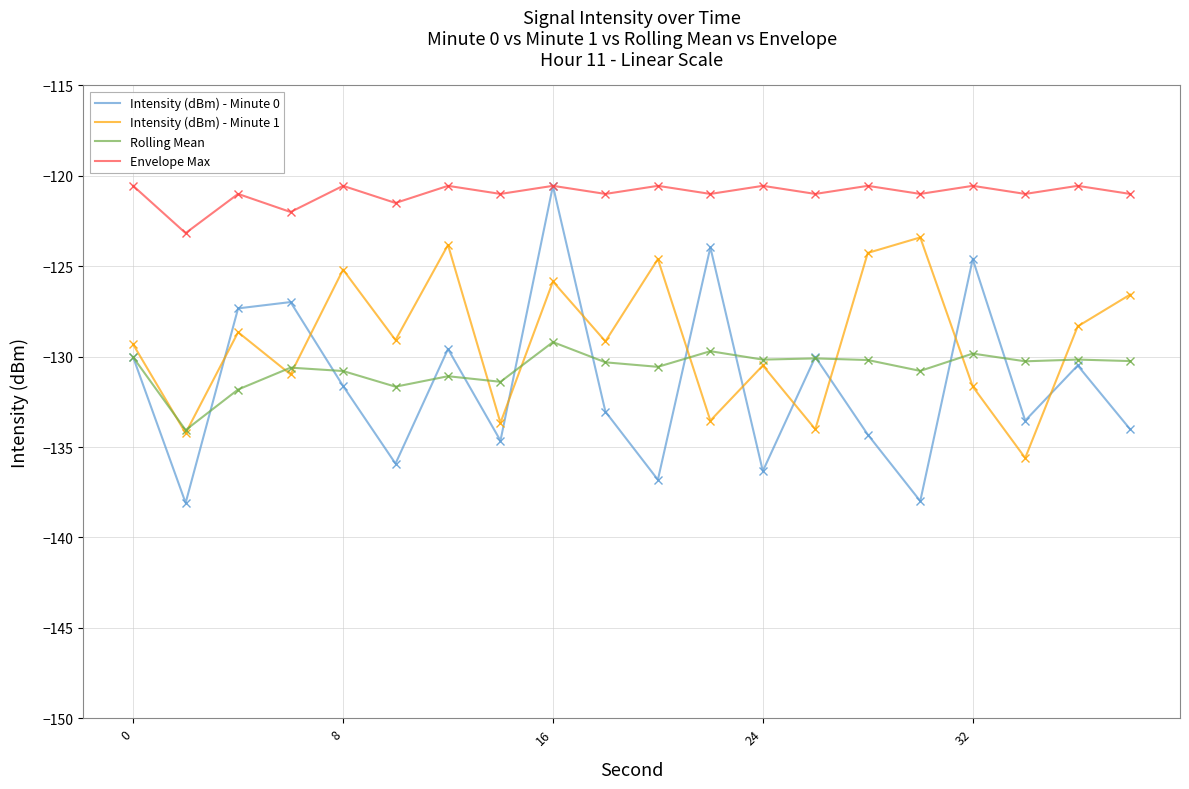

What is the minimum value shown in the chart?

-138.1